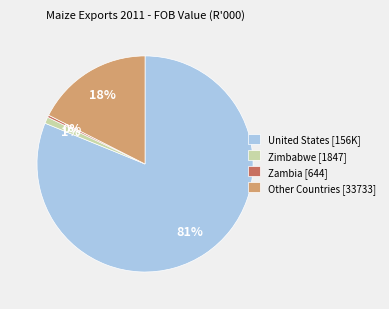

Does Zimbabwe [1847] represent more than half of the total?

No